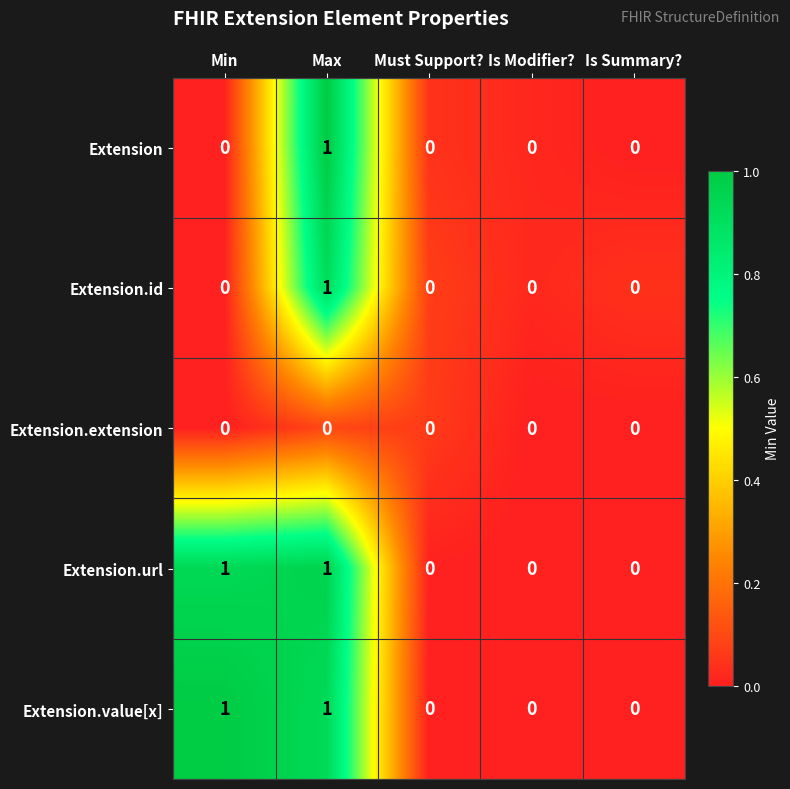

Is it true that Extension equals 0 at Min?

True